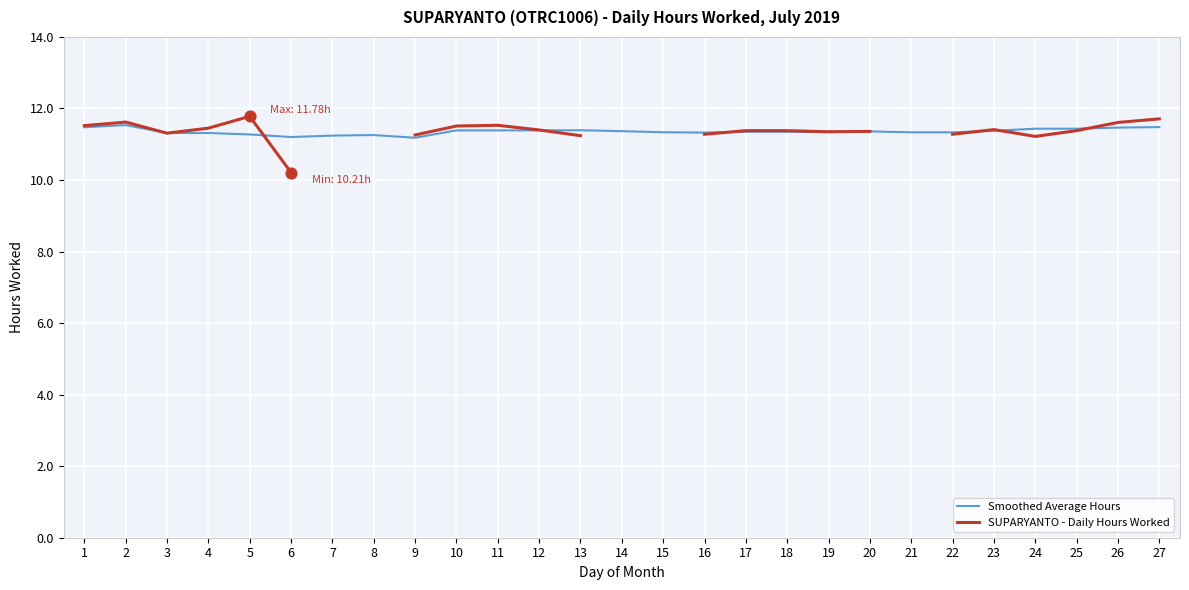

Which series has the largest total across all categories?

Smoothed Average Hours